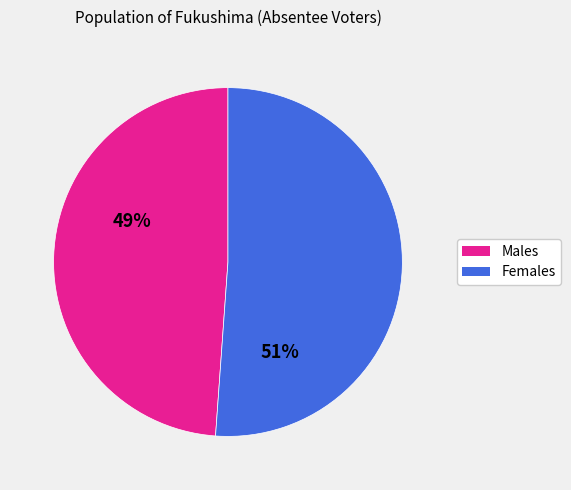

Count the number of slices in the pie.

2